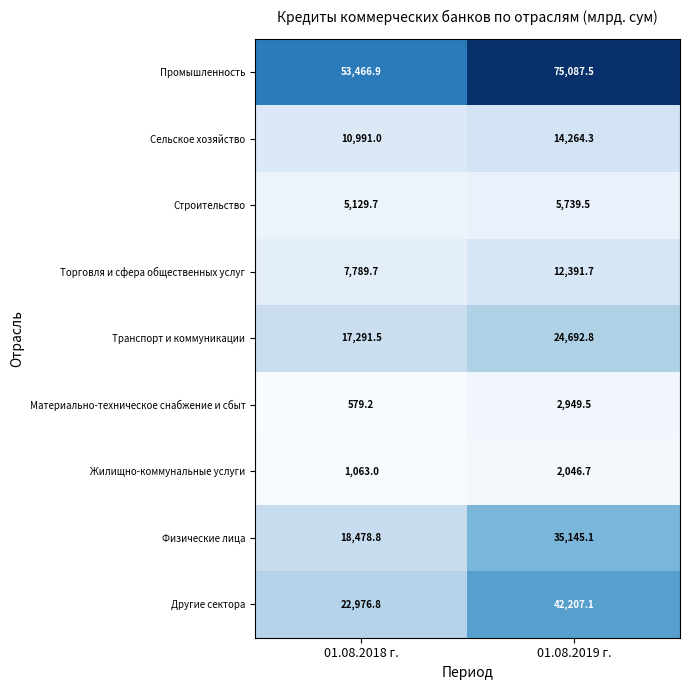

True or false: Физические лица has a value of 31628.2 at 01.08.2018 г..

False